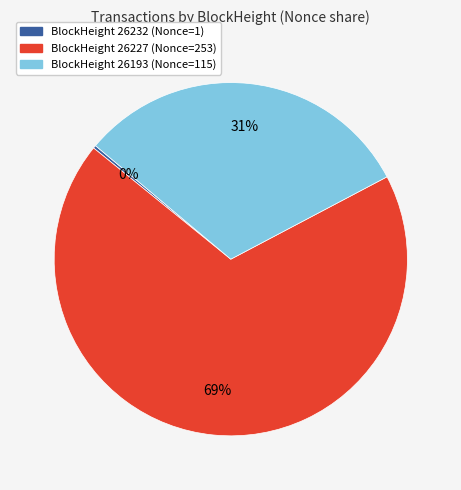

True or false: BlockHeight 26227 (Nonce=253) accounts for 76% of the total.

False